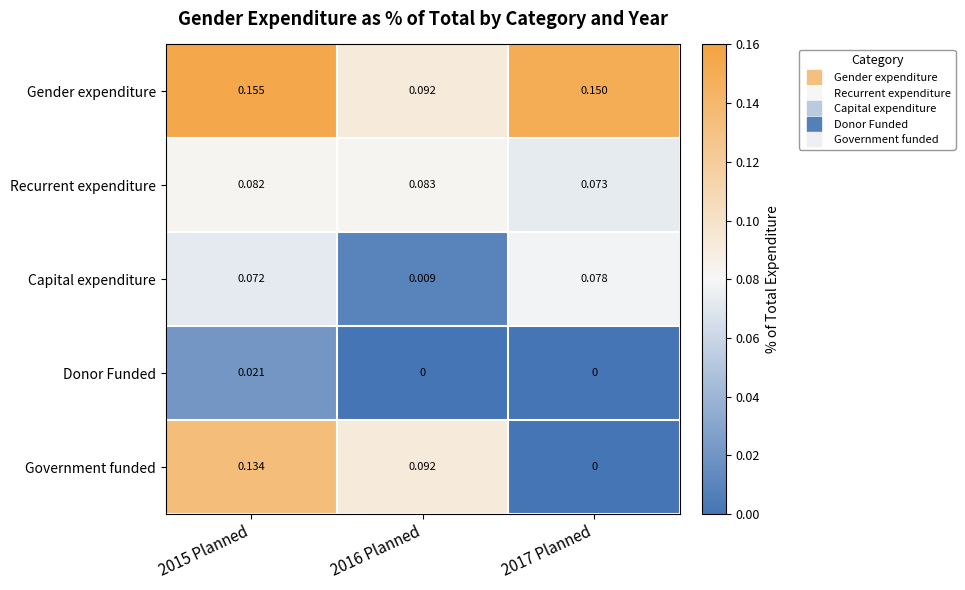

Rank the series at 2015 Planned from highest to lowest value.

Gender expenditure, Government funded, Recurrent expenditure, Capital expenditure, Donor Funded